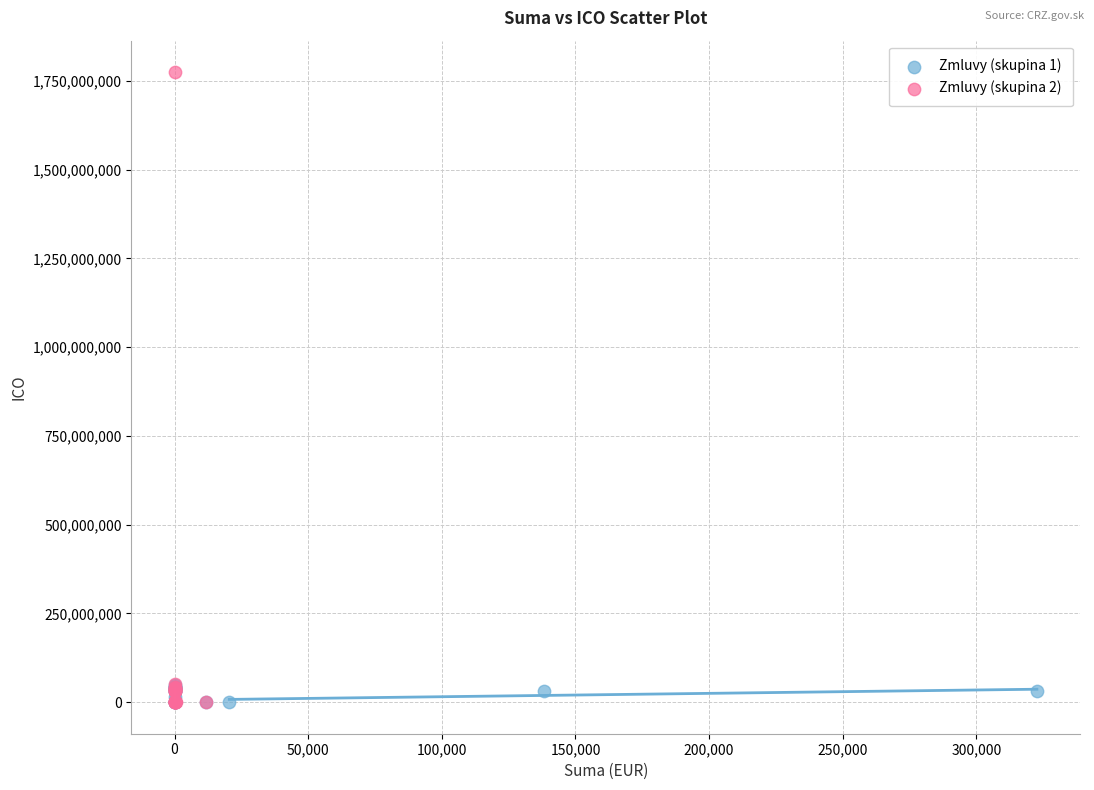

Which series has the widest spread of Y values?

Zmluvy (skupina 2)